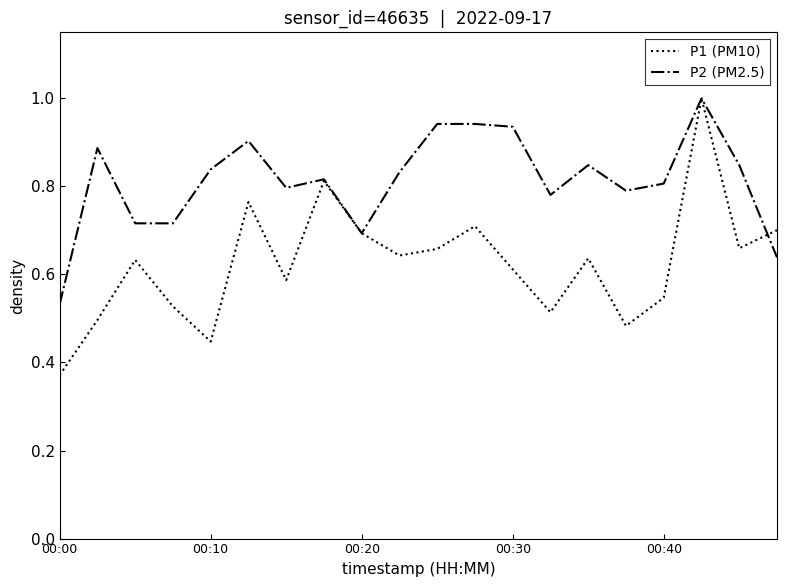

Count the P2 (PM2.5) values in the range 0 to 1.

20